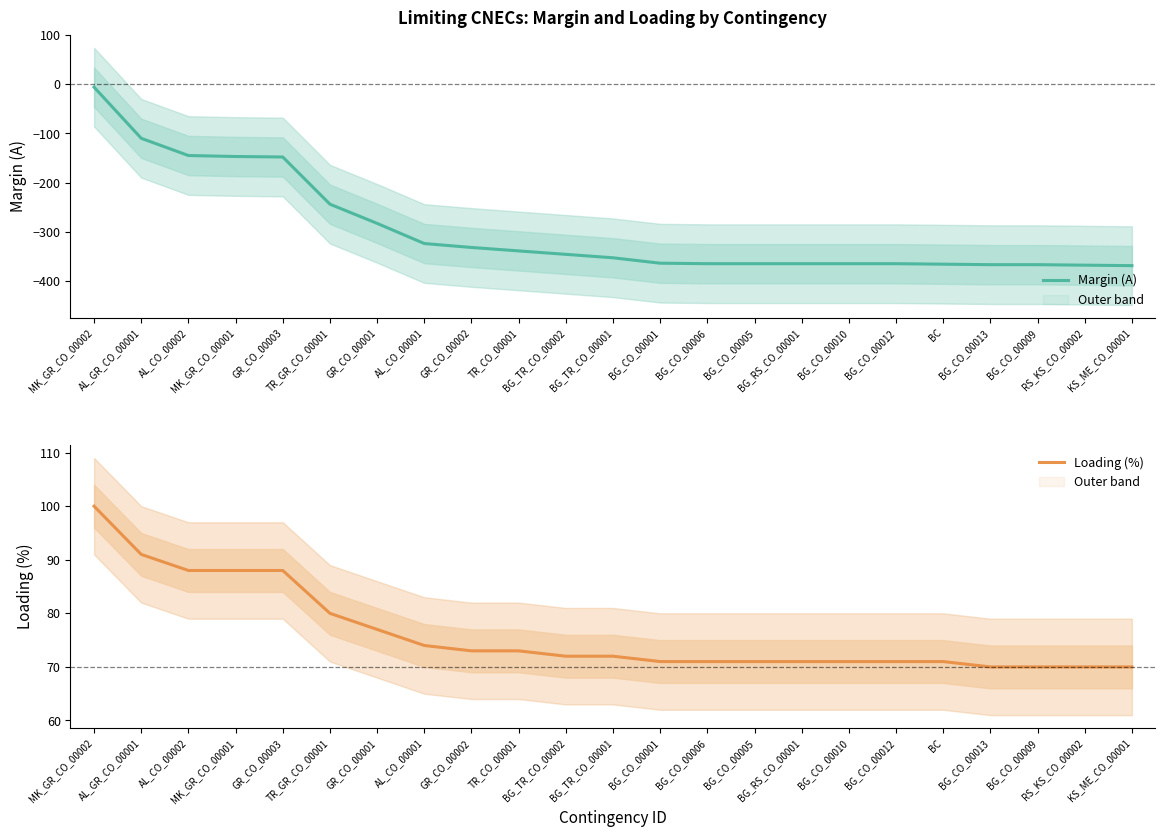

Reading left to right, transcribe all the data shown in this chart.

Margin (A): MK_GR_CO_00002=-6	AL_GR_CO_00001=-110	AL_CO_00002=-145	MK_GR_CO_00001=-147	GR_CO_00003=-148	TR_GR_CO_00001=-244	GR_CO_00001=-283	AL_CO_00001=-324	GR_CO_00002=-332	TR_CO_00001=-339	BG_TR_CO_00002=-346	BG_TR_CO_00001=-353	BG_CO_00001=-364	BG_CO_00006=-365	BG_CO_00005=-365	BG_RS_CO_00001=-365	BG_CO_00010=-365	BG_CO_00012=-365	BC=-366	BG_CO_00013=-367	BG_CO_00009=-367	RS_KS_CO_00002=-368	KS_ME_CO_00001=-369
Loading (%): MK_GR_CO_00002=100	AL_GR_CO_00001=91	AL_CO_00002=88	MK_GR_CO_00001=88	GR_CO_00003=88	TR_GR_CO_00001=80	GR_CO_00001=77	AL_CO_00001=74	GR_CO_00002=73	TR_CO_00001=73	BG_TR_CO_00002=72	BG_TR_CO_00001=72	BG_CO_00001=71	BG_CO_00006=71	BG_CO_00005=71	BG_RS_CO_00001=71	BG_CO_00010=71	BG_CO_00012=71	BC=71	BG_CO_00013=70	BG_CO_00009=70	RS_KS_CO_00002=70	KS_ME_CO_00001=70